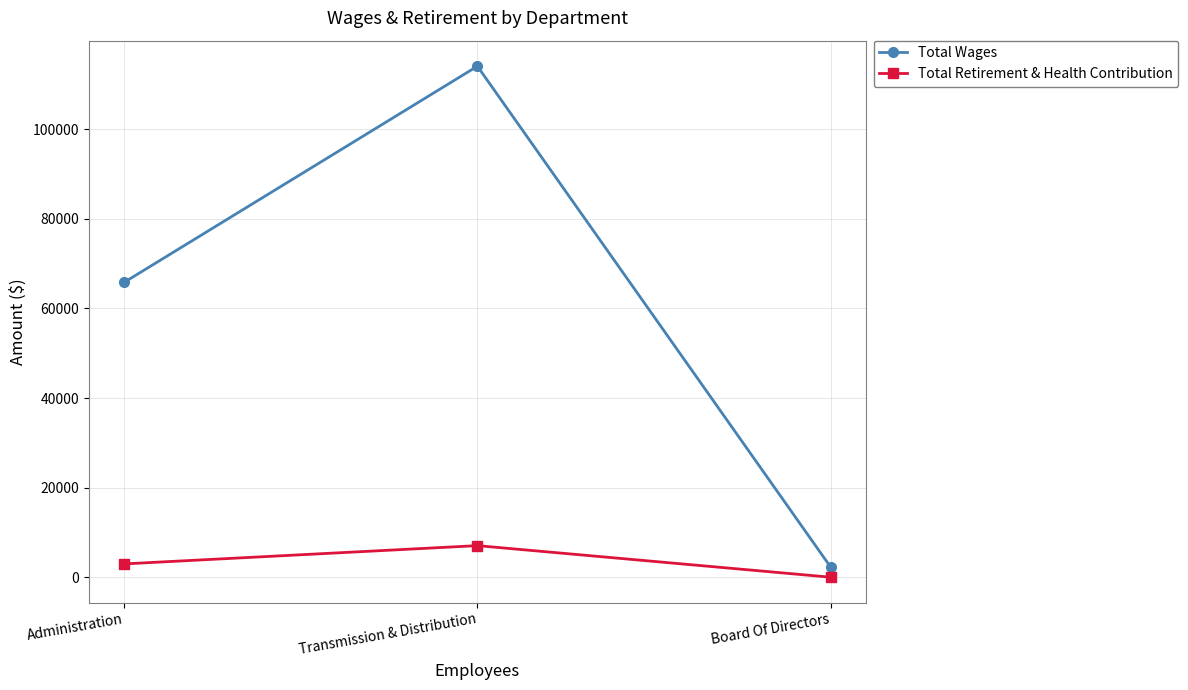

Reading left to right, transcribe all the data shown in this chart.

Total Wages: Administration=65850	Transmission & Distribution=114095	Board Of Directors=2300
Total Retirement & Health Contribution: Administration=2971	Transmission & Distribution=7048	Board Of Directors=0